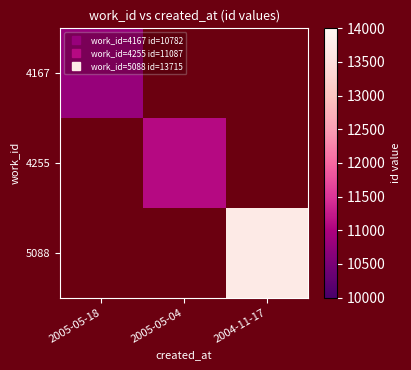

The value of 4255 at 2005-05-04 is 11087.0. True or false?

True